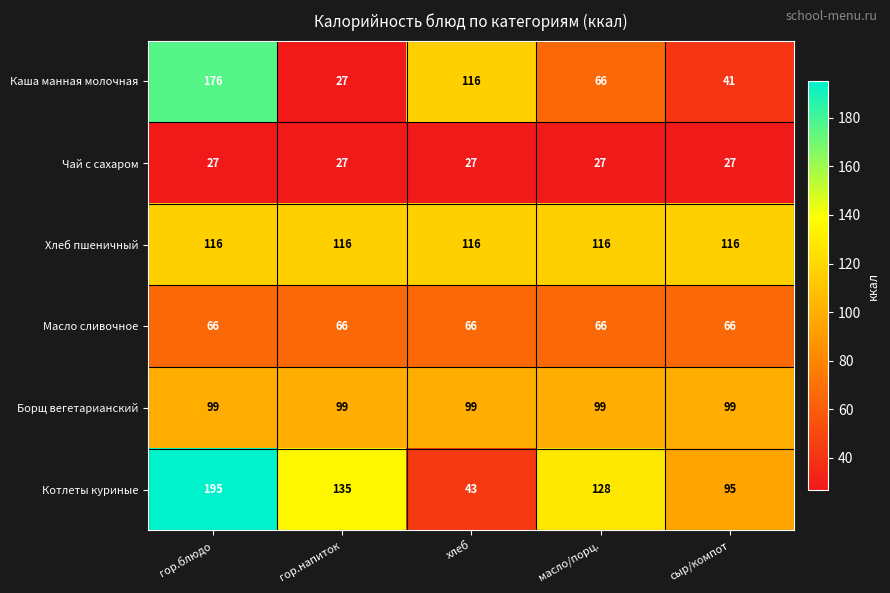

What is the greatest value displayed?

195